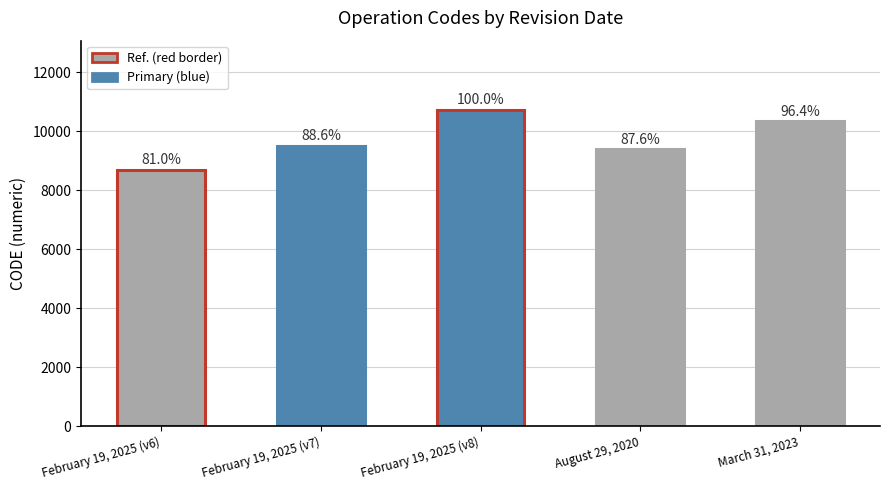

What is the sum of the values at August 29, 2020 and February 19, 2025 (v6)?

18051